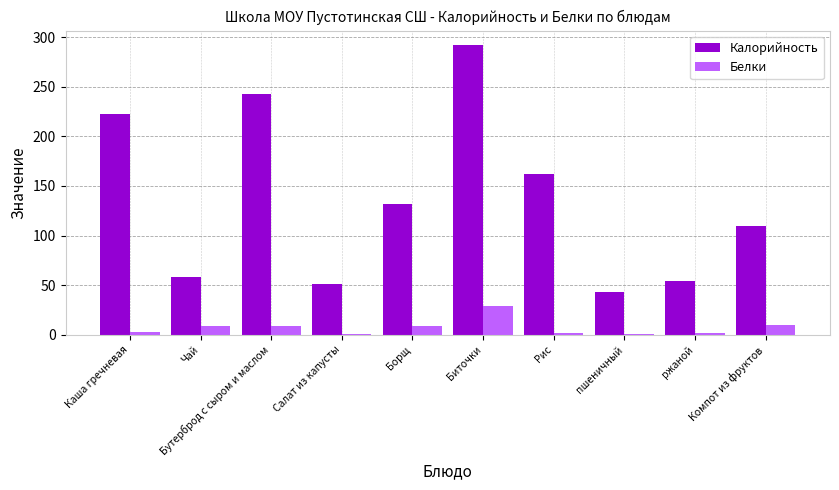

How many bars are there in each group?

2